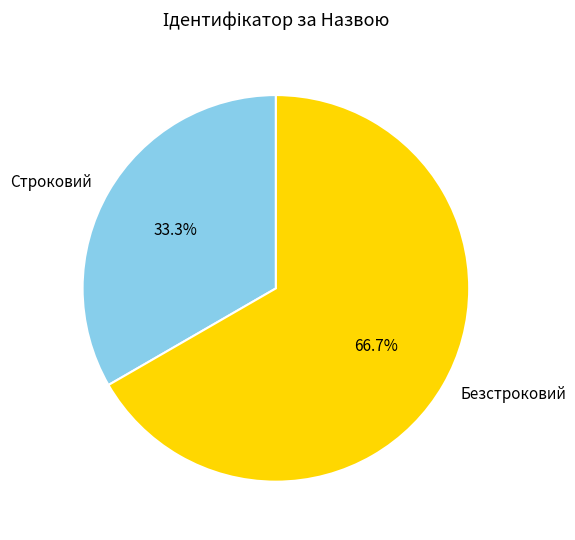

Do Строковий and Безстроковий together represent more than half of the pie?

Yes